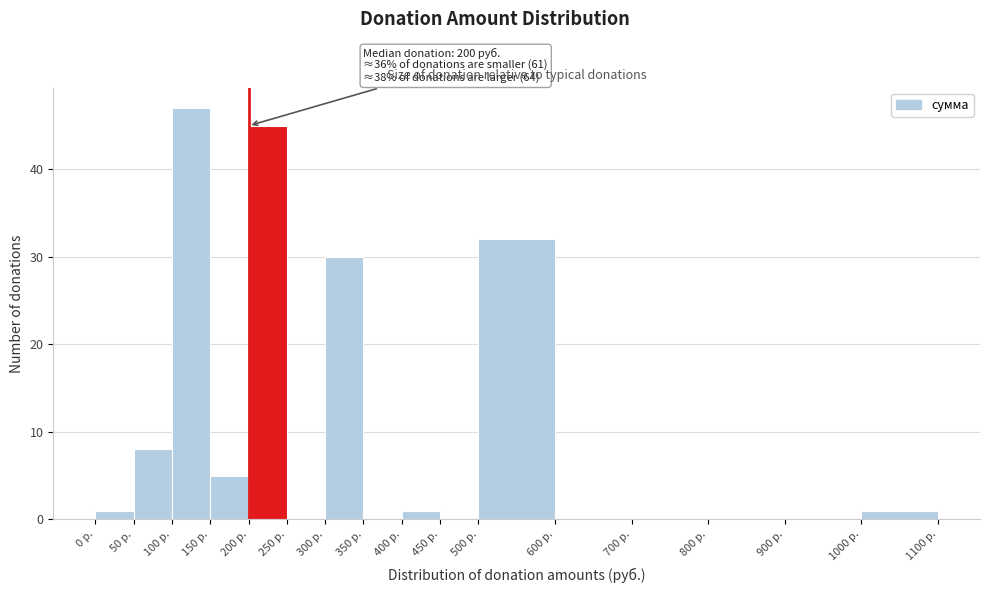

Which range on the x-axis has the tallest bar?

100 to 150